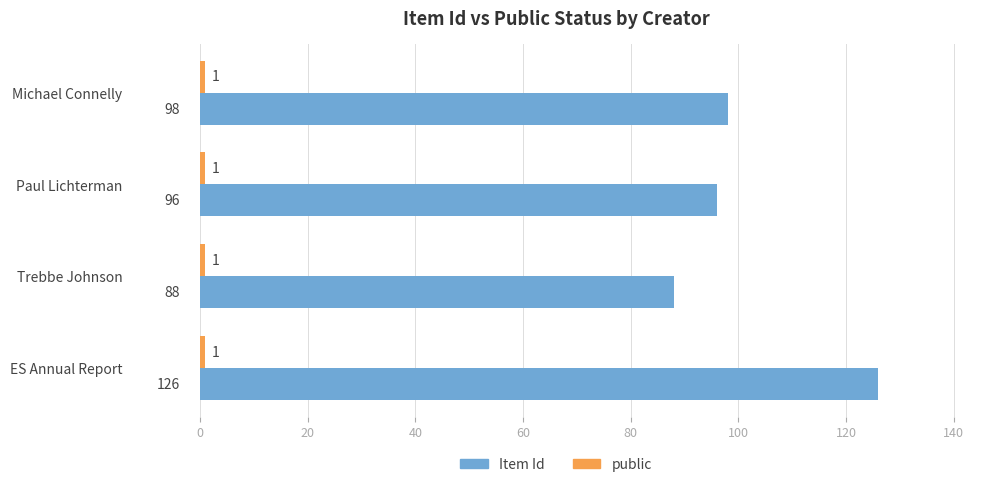

True or false: Item Id has a value of 157 at Paul Lichterman.

False